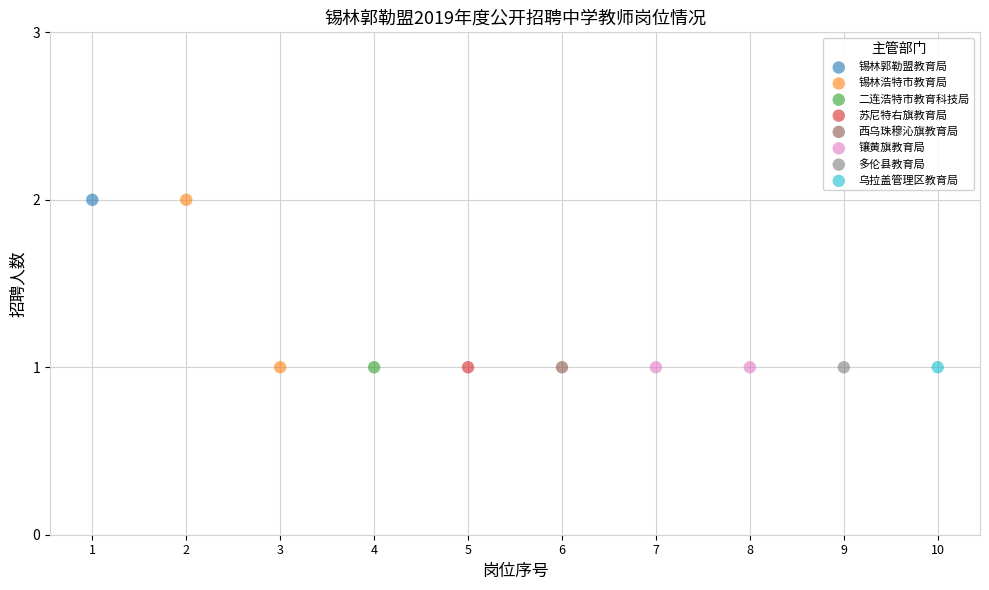

What are all the series names shown in the legend?

锡林郭勒盟教育局, 锡林浩特市教育局, 二连浩特市教育科技局, 苏尼特右旗教育局, 西乌珠穆沁旗教育局, 镶黄旗教育局, 多伦县教育局, 乌拉盖管理区教育局